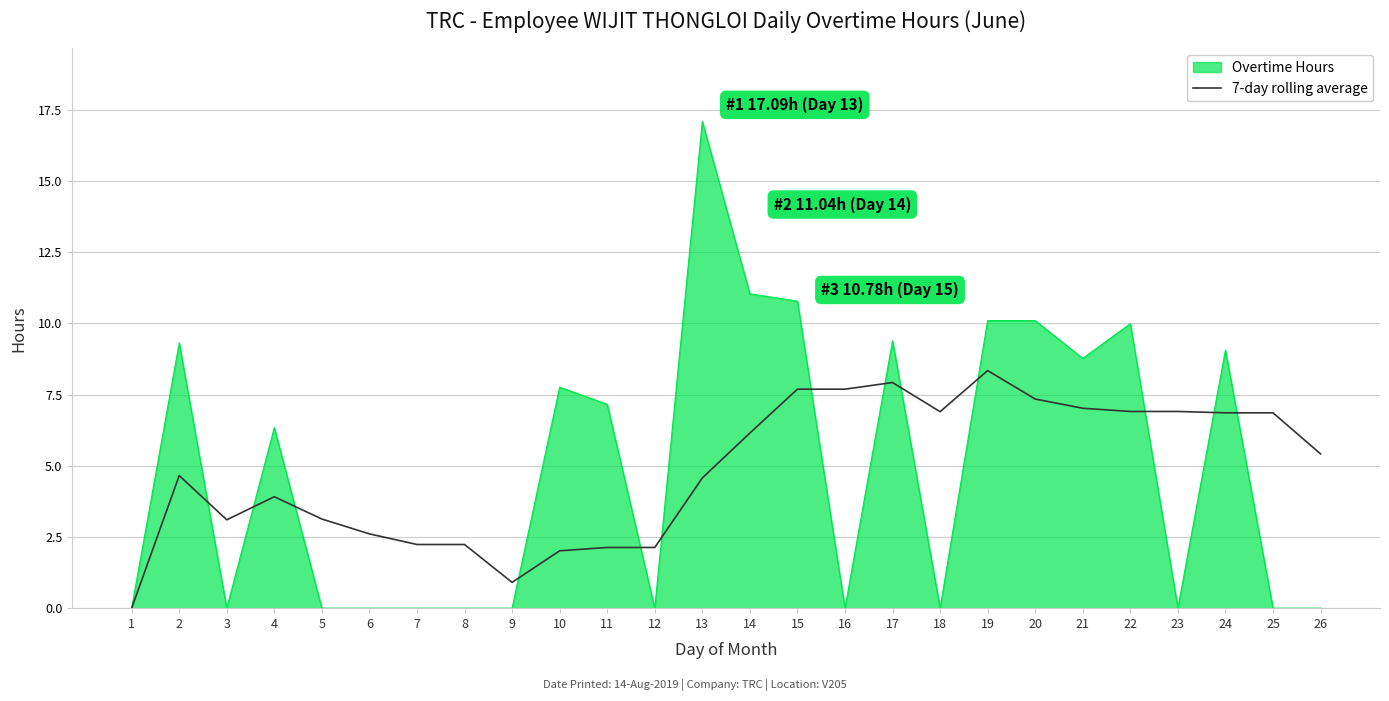

At which category is the sum across all series the highest?

13